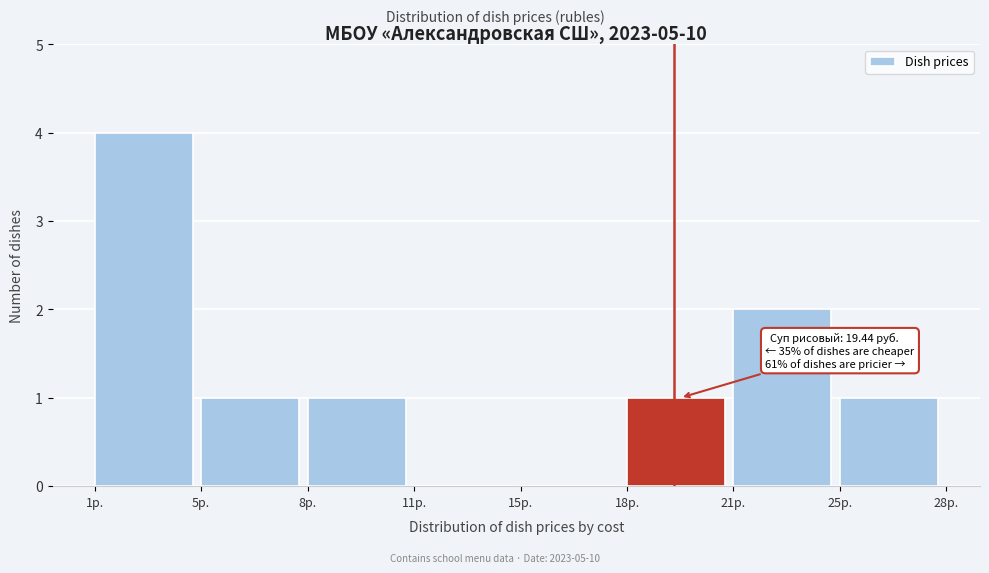

Reading left to right, list all the values displayed in this chart.

1р.=4	5р.=1	8р.=1	11р.=0	15р.=0	18р.=1	21р.=2	25р.=1